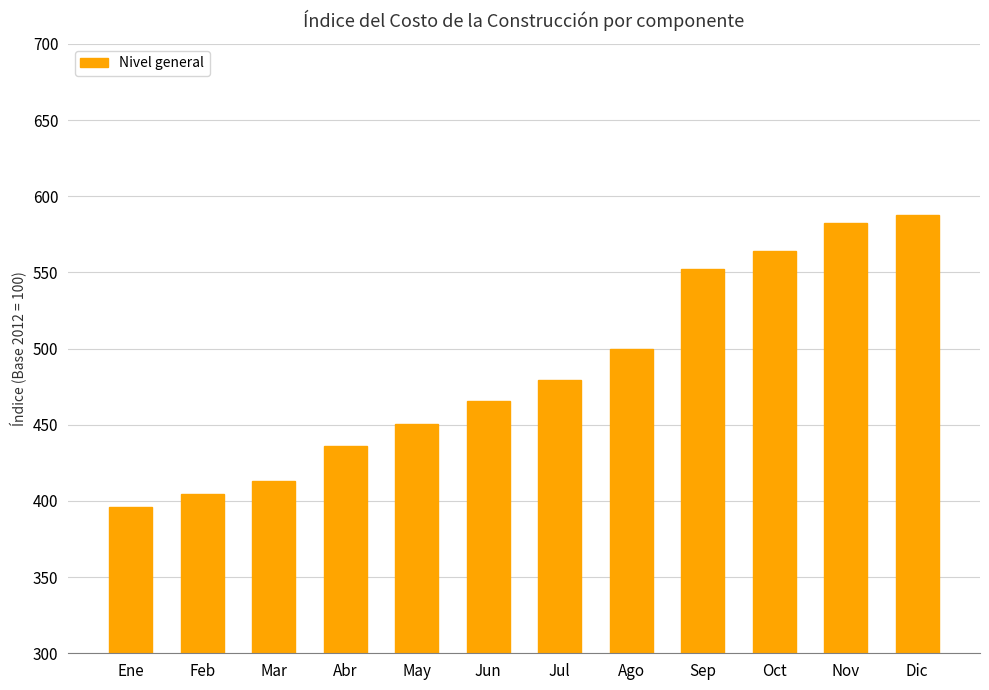

What is the smallest value displayed?

395.9